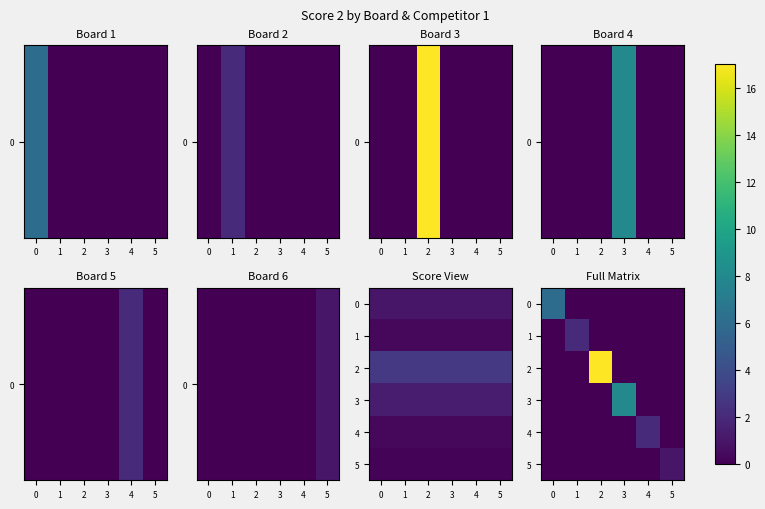

What is the maximum value shown in the chart?

17